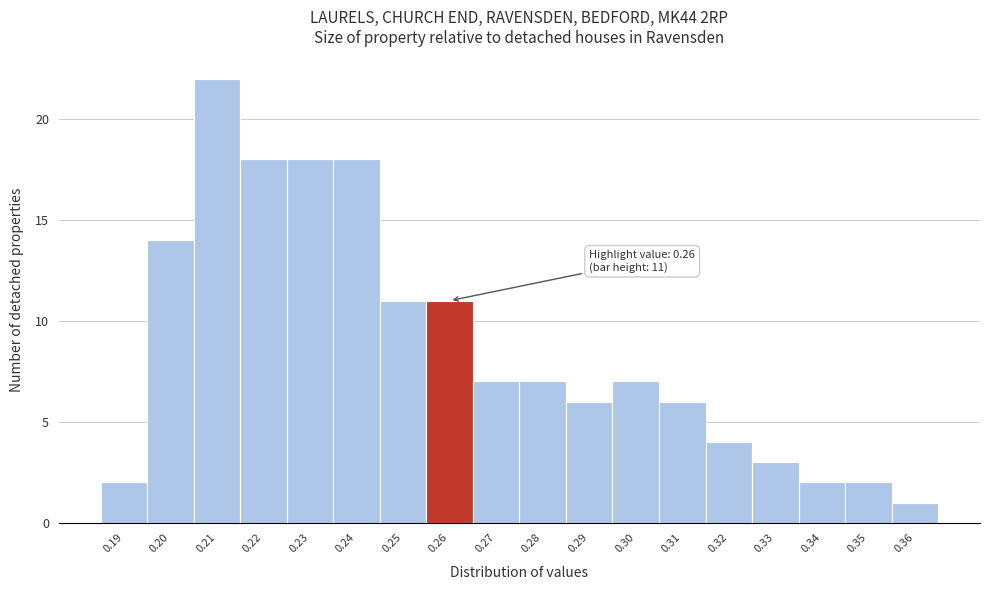

Which range on the x-axis has the tallest bar?

0.205 to 0.215